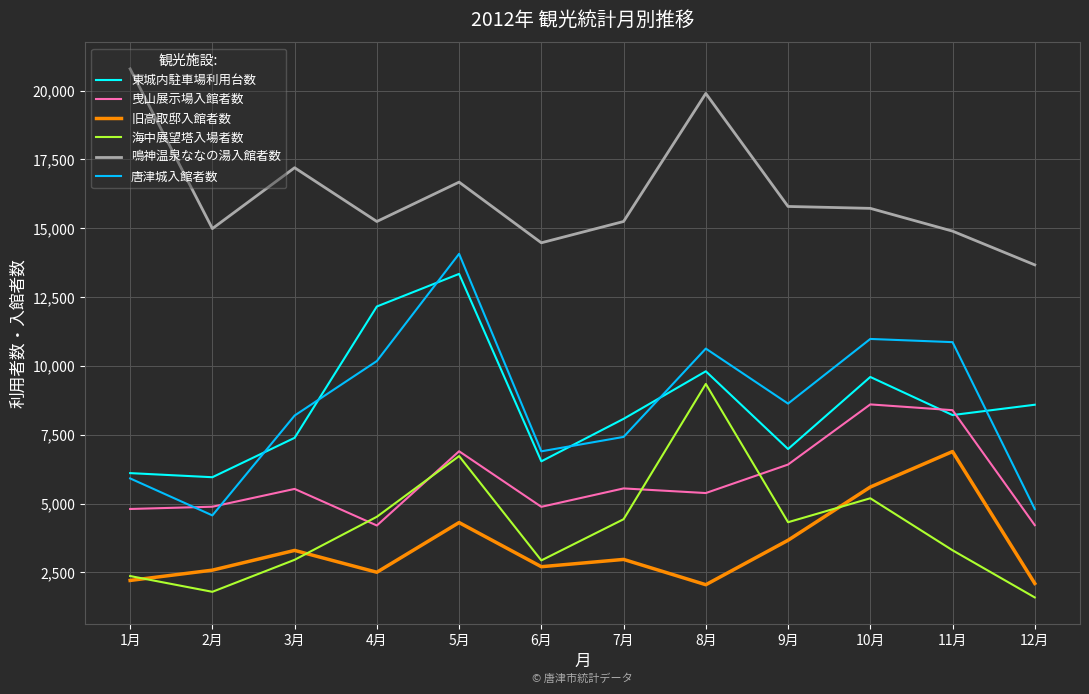

In 旧高取邸入館者数, how many points are lower than both neighbors (excluding endpoints)?

3